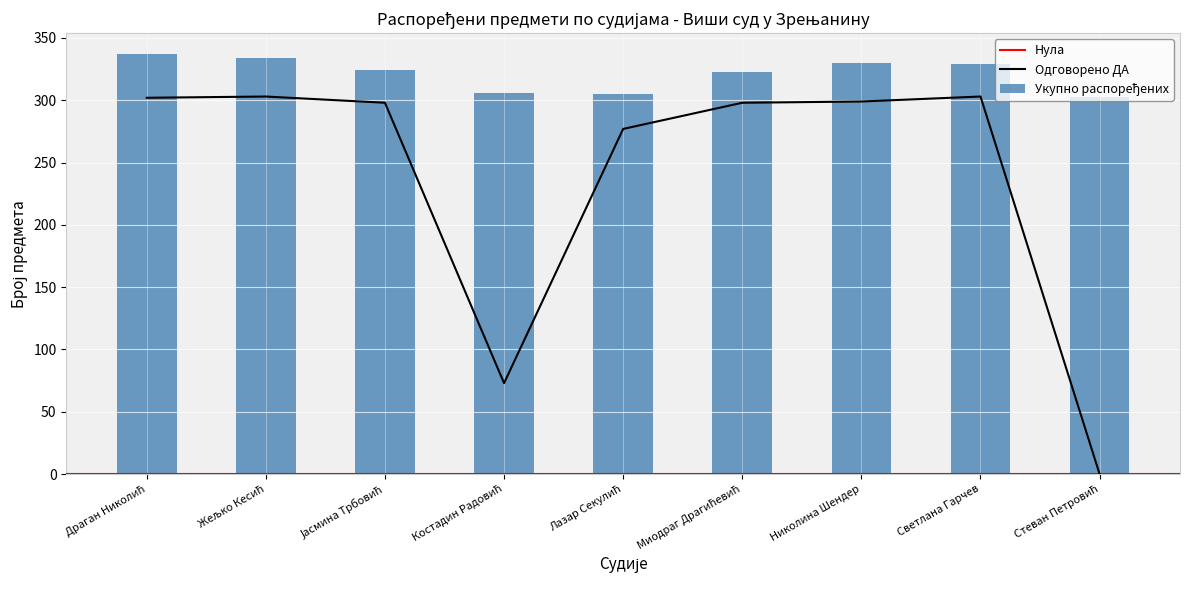

Reading left to right, list all the values displayed in this chart.

Укупно распоређених: 337	334	324	306	305	323	330	329	303
Одговорено ДА: 302	303	298	73	277	298	299	303	0